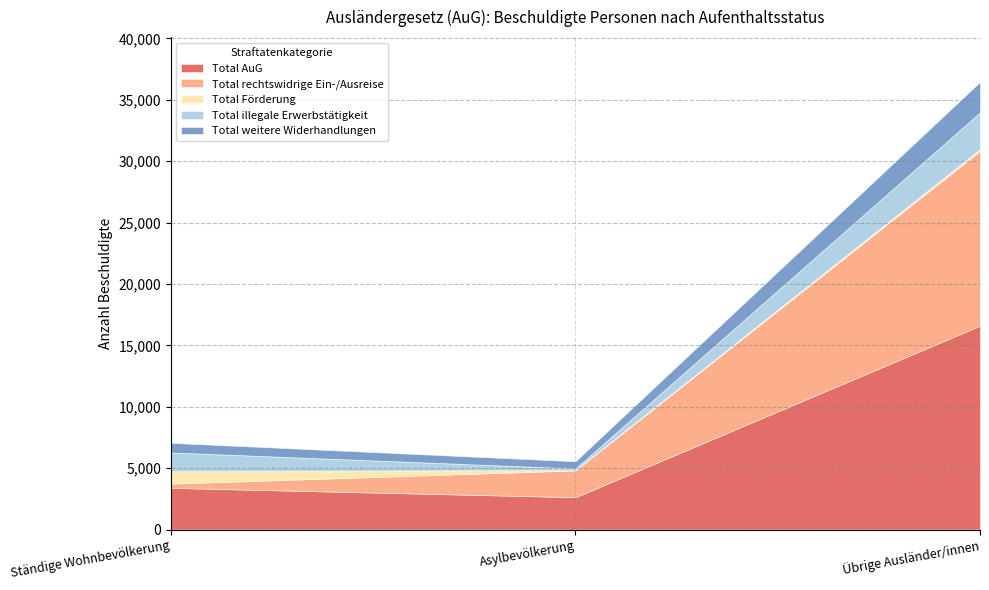

Rank the categories by Total Förderung value from lowest to highest.

Asylbevölkerung, Übrige Ausländer/innen, Ständige Wohnbevölkerung